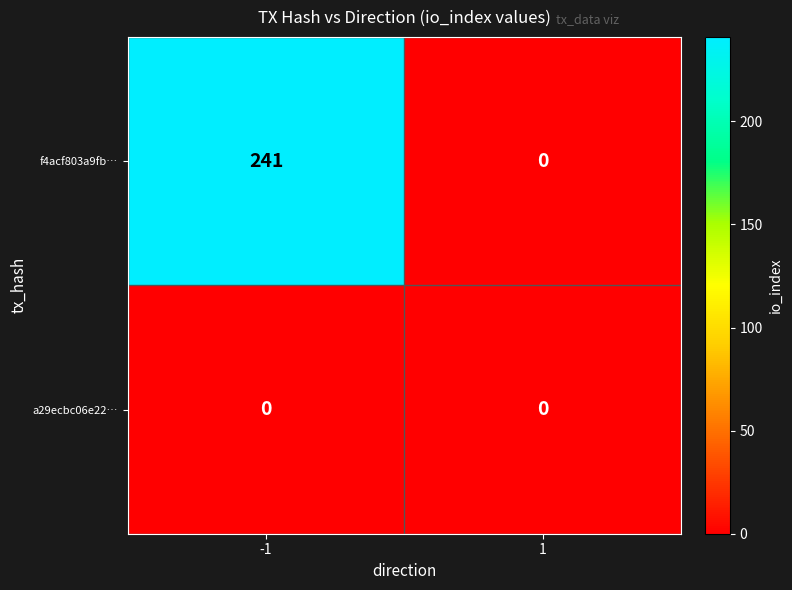

What is the total value across all series at -1?

241